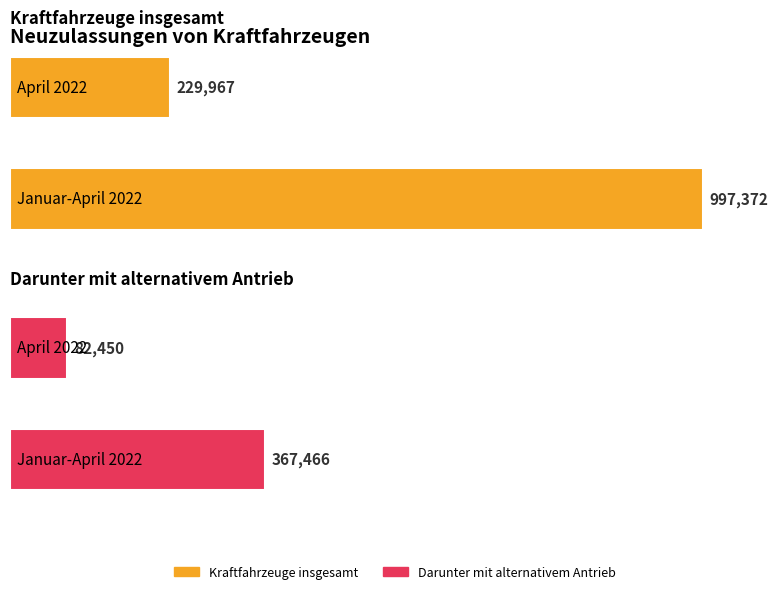

Is it true that Darunter mit alternativem Antrieb equals 22218 at April 2022?

False